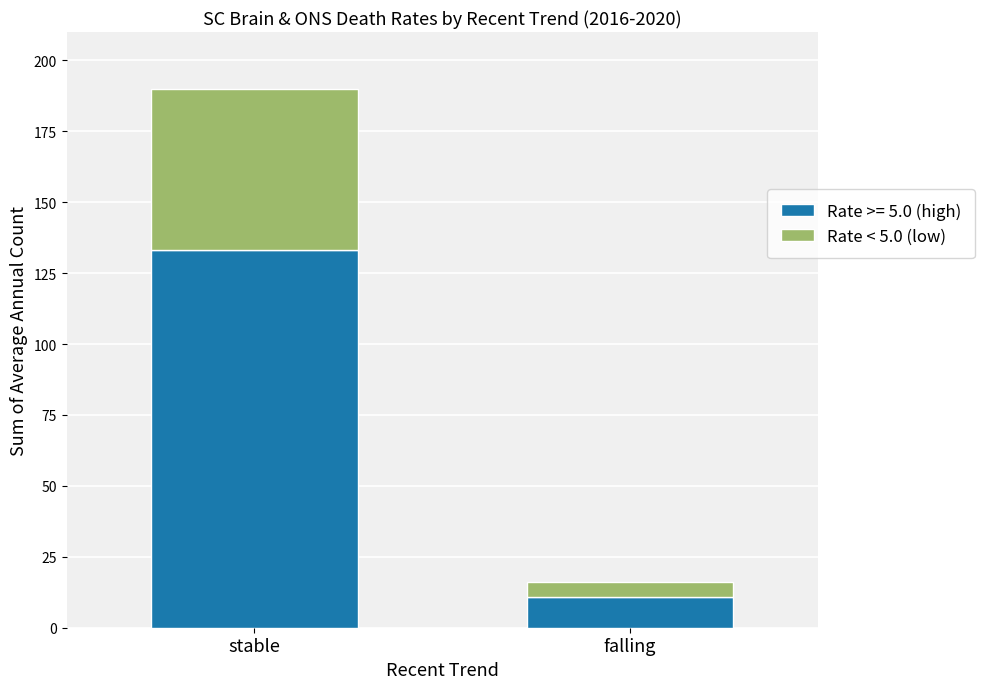

Which category has the lowest value in the Rate >= 5.0 (high) series?

falling